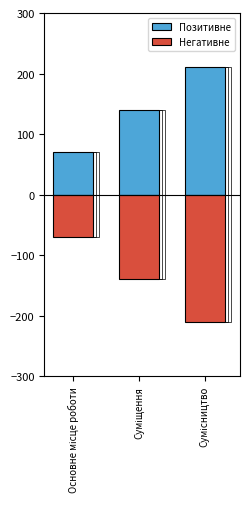

What is the sum of the Негативне values at Сумісництво and Суміщення?

-350